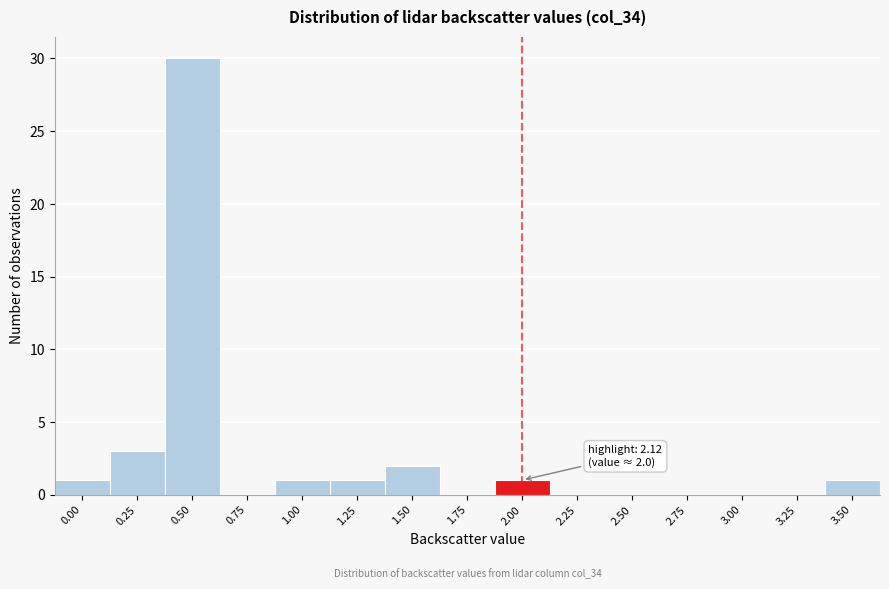

Reading left to right, what are all the values shown in this chart?

0.00=1	0.25=3	0.50=30	0.75=0	1.00=1	1.25=1	1.50=2	1.75=0	2.00=1	2.25=0	2.50=0	2.75=0	3.00=0	3.25=0	3.50=1